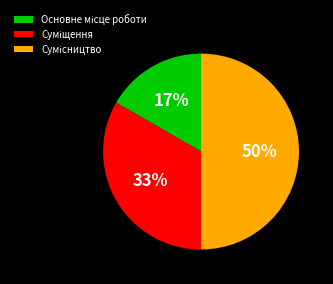

To the nearest percent, what is the difference between the largest and smallest slice percentages?

33%